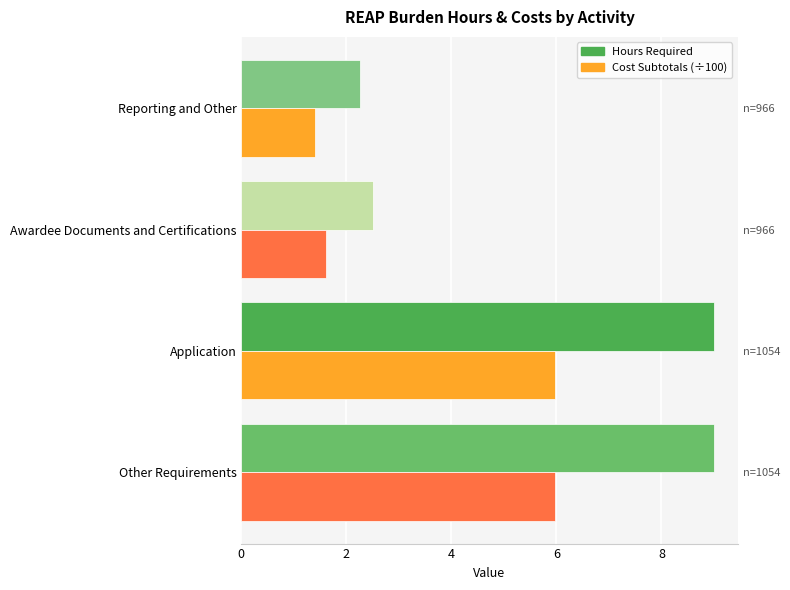

What is the total value across all series at Application?

15.0